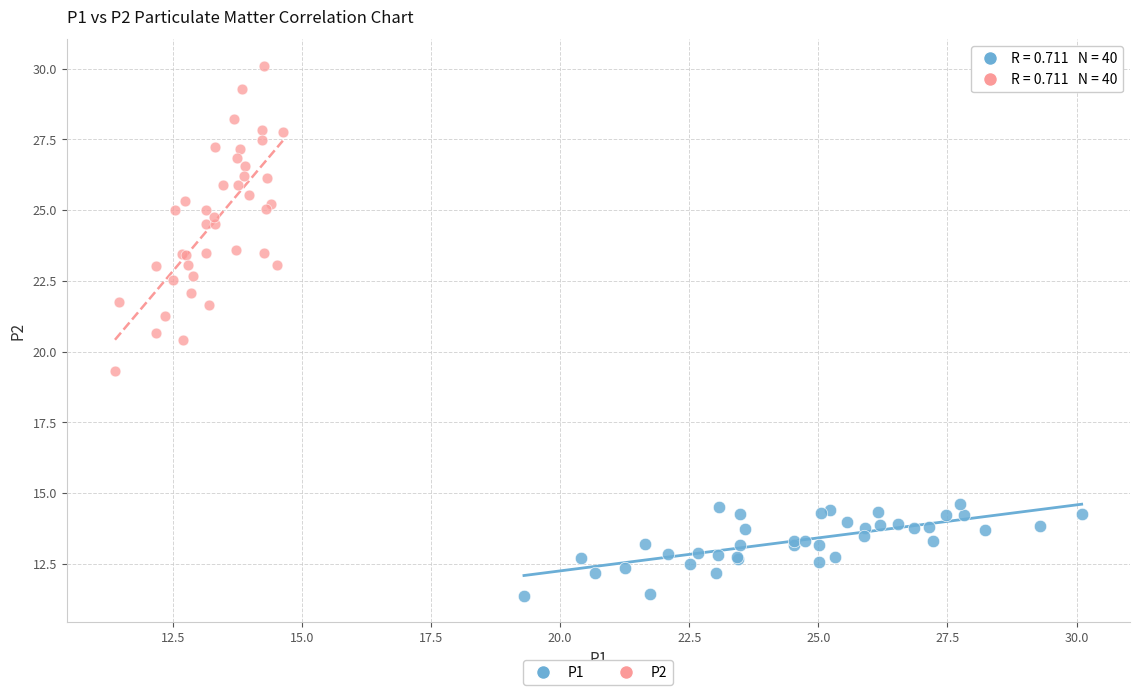

Which series contains the highest Y value?

P2